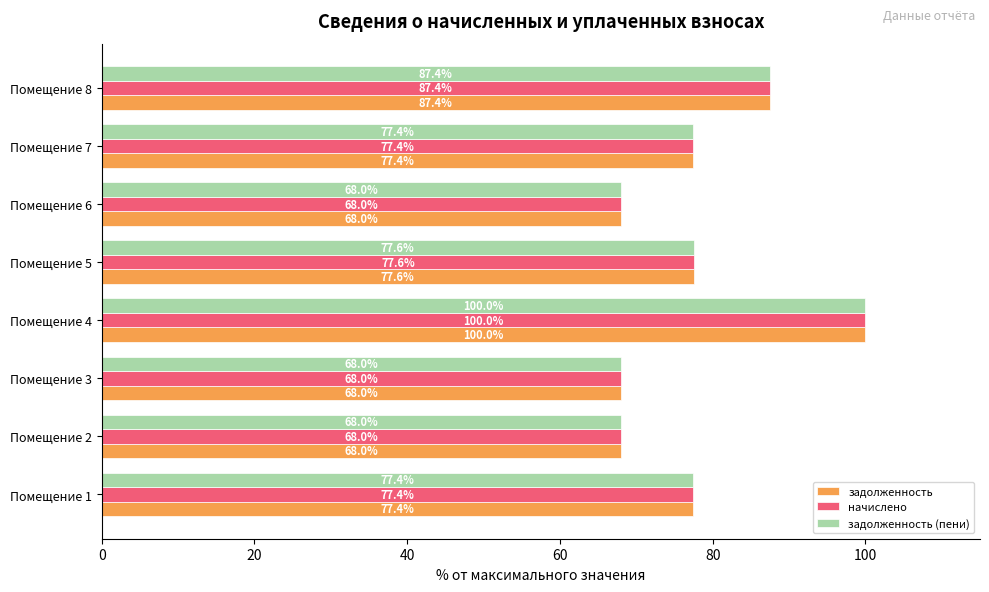

What is the maximum value for задолженность?

100.0